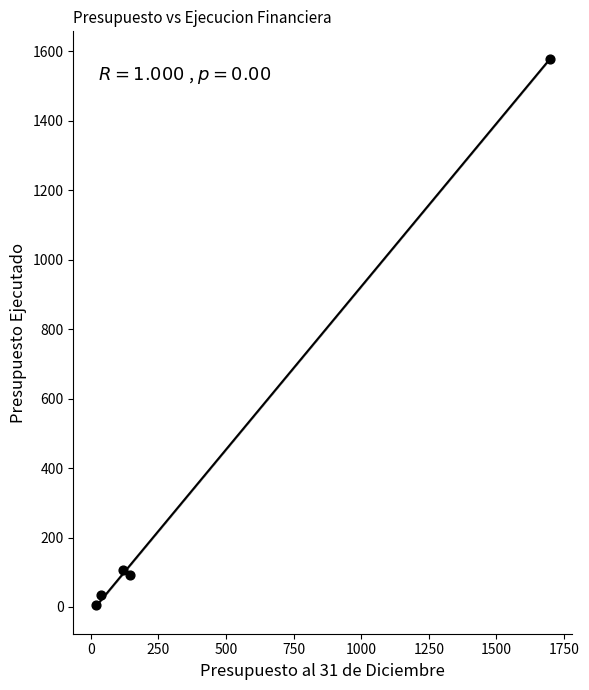

What is the average X value?

403.8